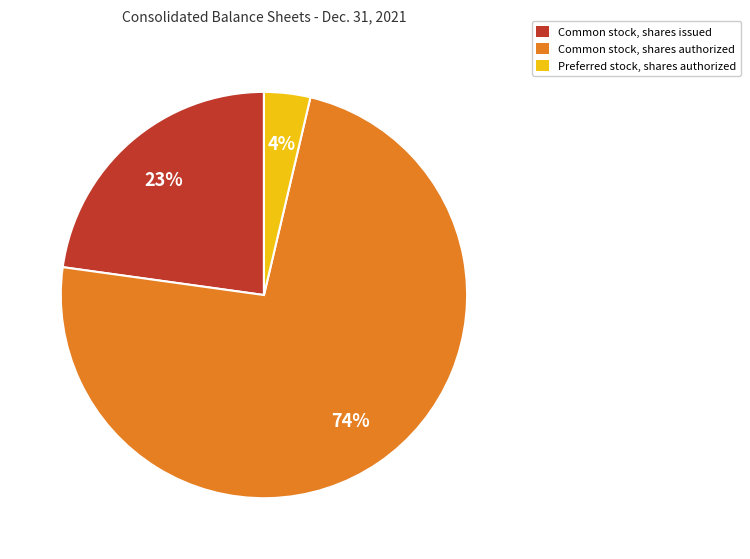

Rank the categories by value from highest to lowest.

Common stock, shares authorized, Common stock, shares issued, Preferred stock, shares authorized